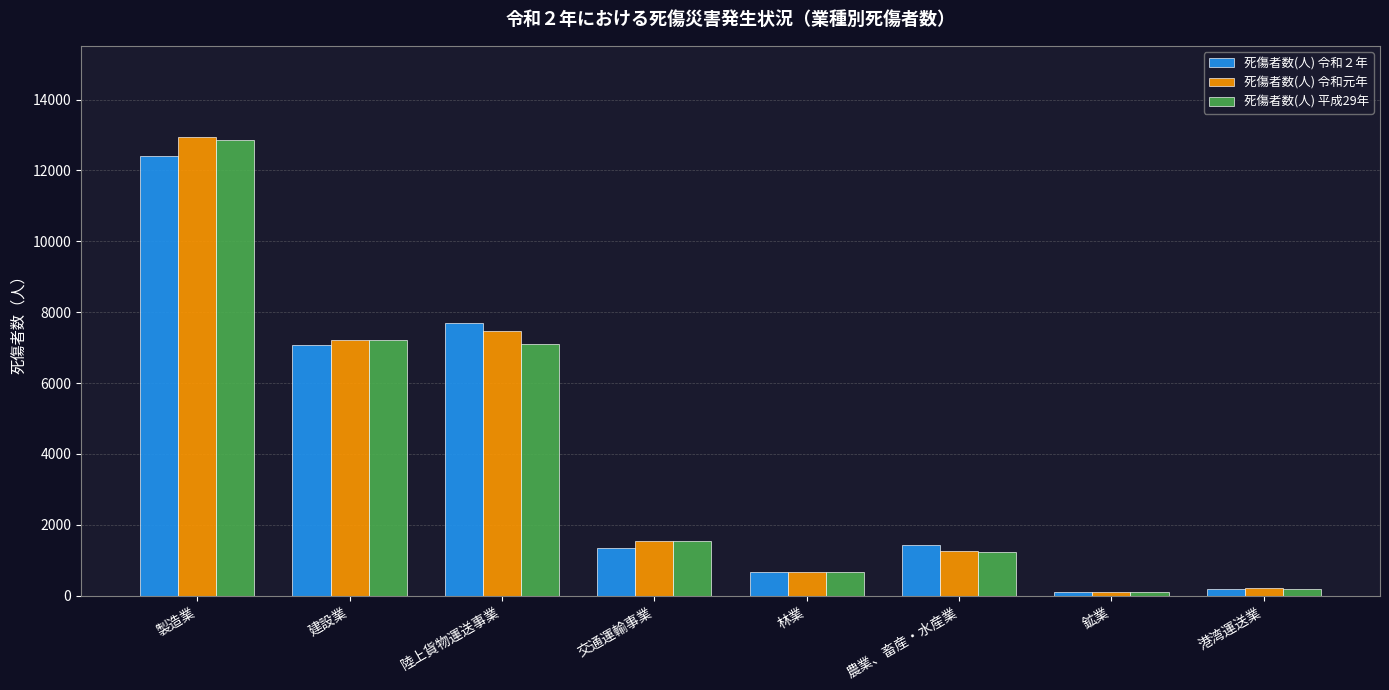

What are all the series names shown in the legend?

死傷者数(人) 令和２年, 死傷者数(人) 令和元年, 死傷者数(人) 平成29年